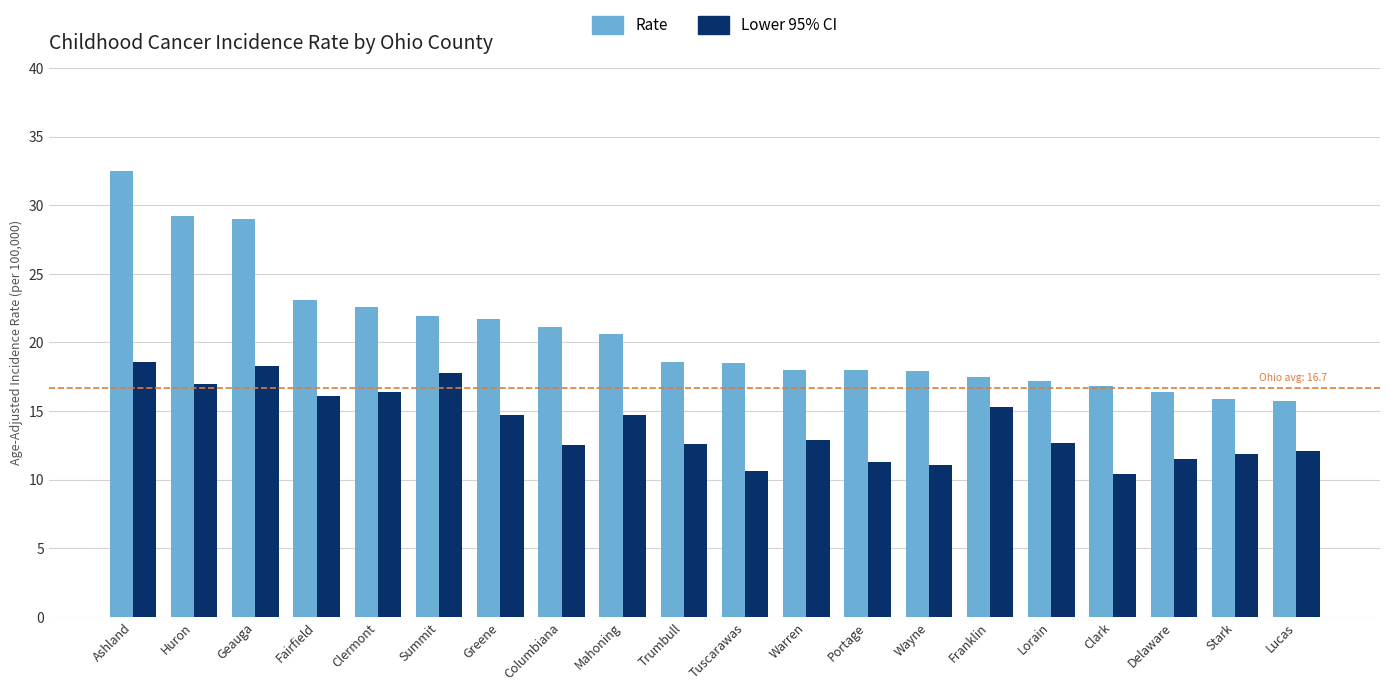

Is the value of Rate at Columbiana greater than the value of Lower 95% CI at Franklin?

Yes